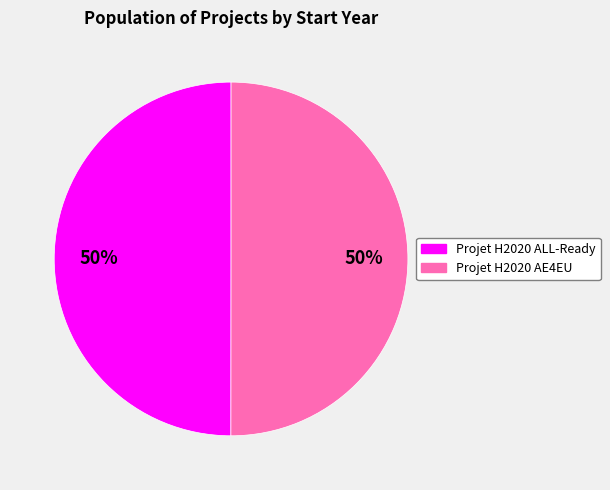

Is it true that Projet H2020 ALL-Ready is 50% of the pie?

True